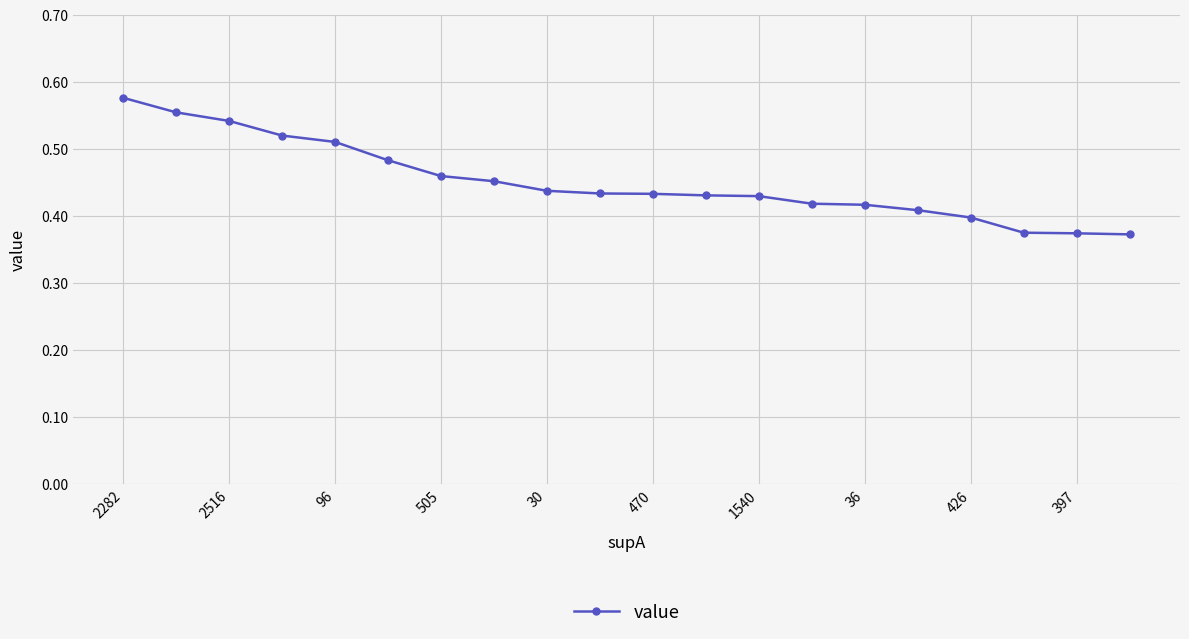

What is the sum of all values?

9.0